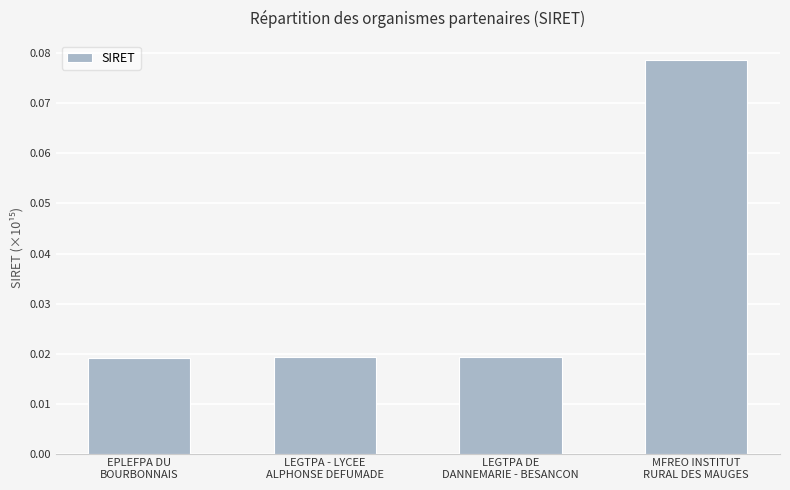

Count the values in the range 0 to 1.

4